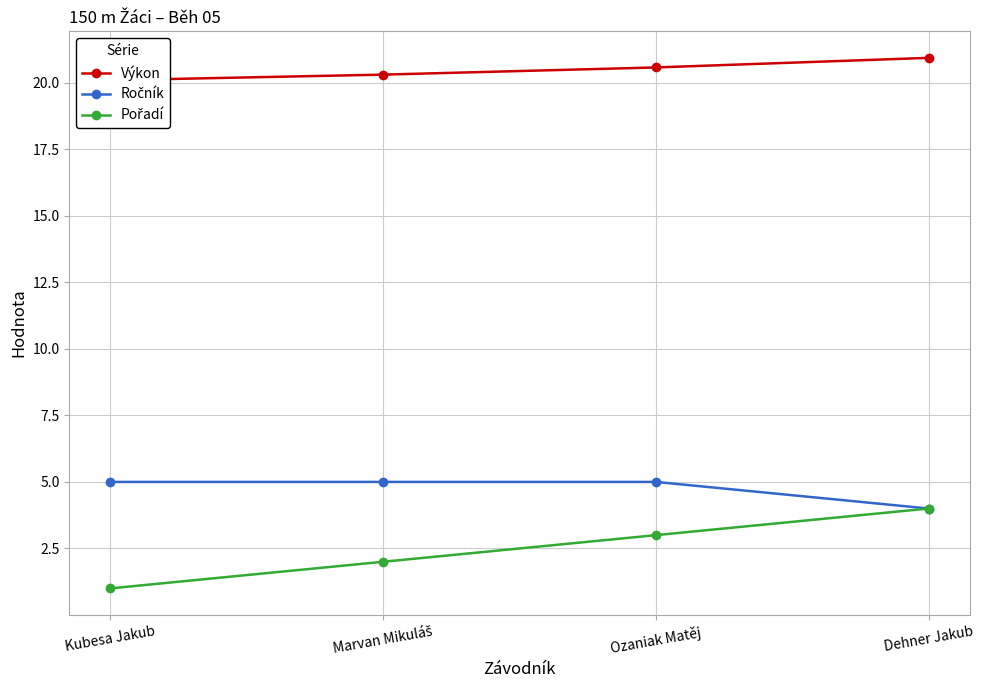

Does the chart display data point markers on the line(s)?

Yes